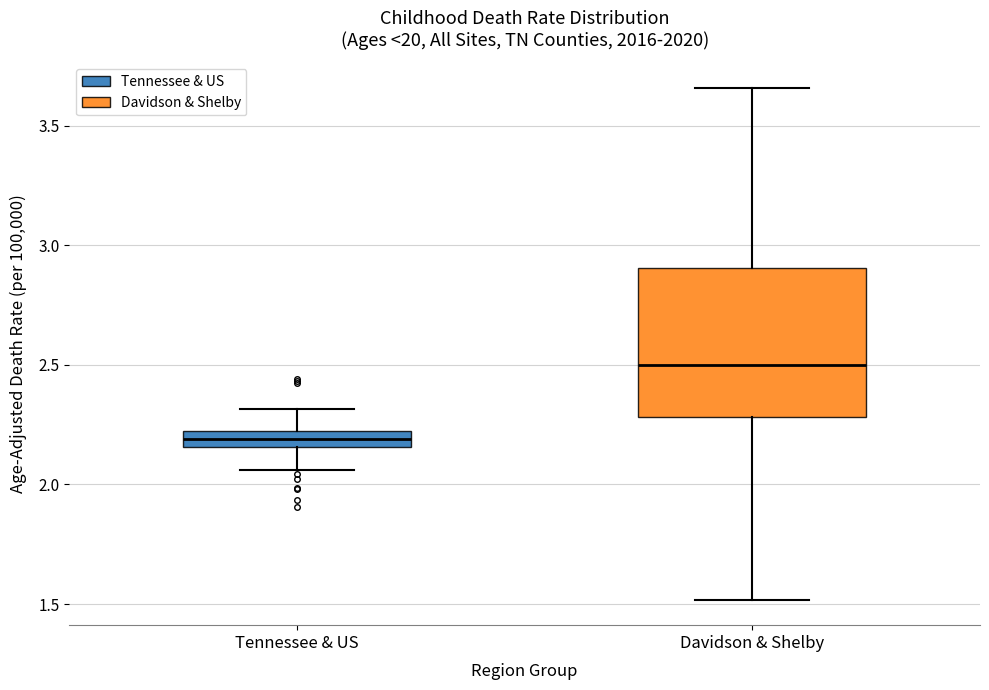

Which box is the tallest, from its lower edge to its upper edge?

Davidson & Shelby